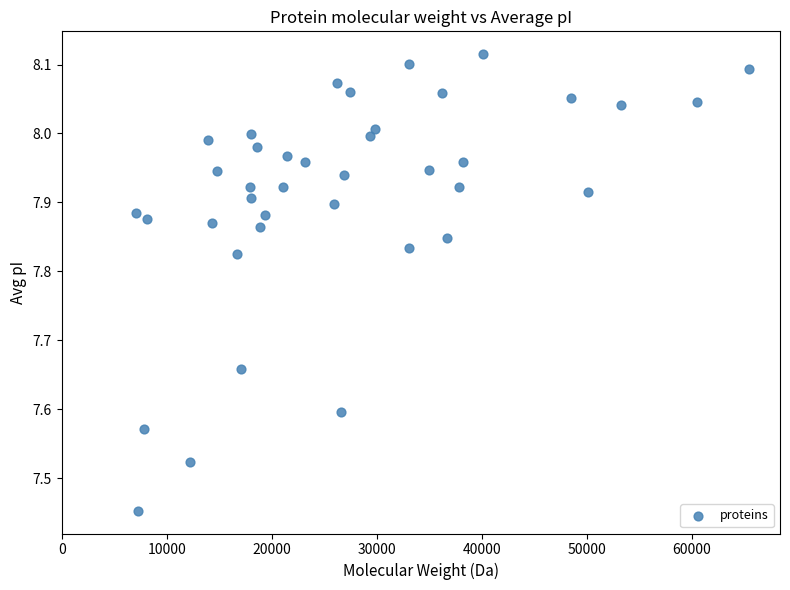

What is the range of Y values (max minus min)?

0.7